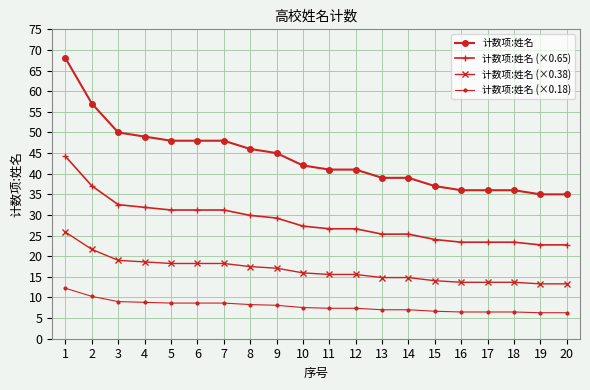

At how many categories does at least one series exceed 28?

20